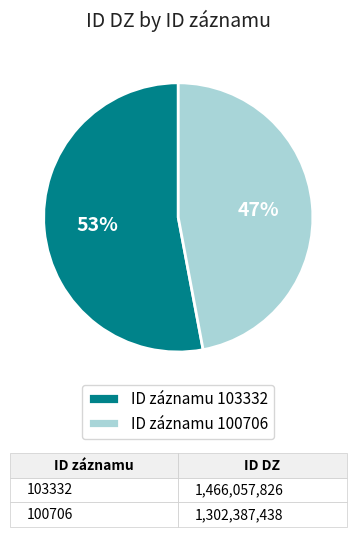

Which slice is the smallest?

ID záznamu 100706